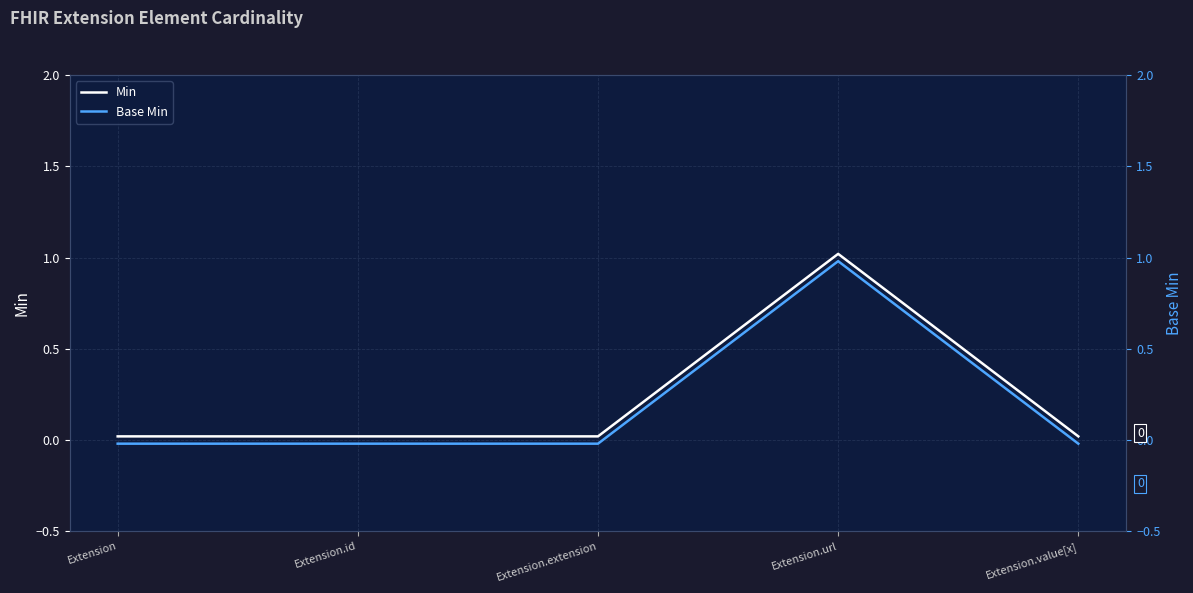

The value of Base Min at Extension.id is -0.0. True or false?

True